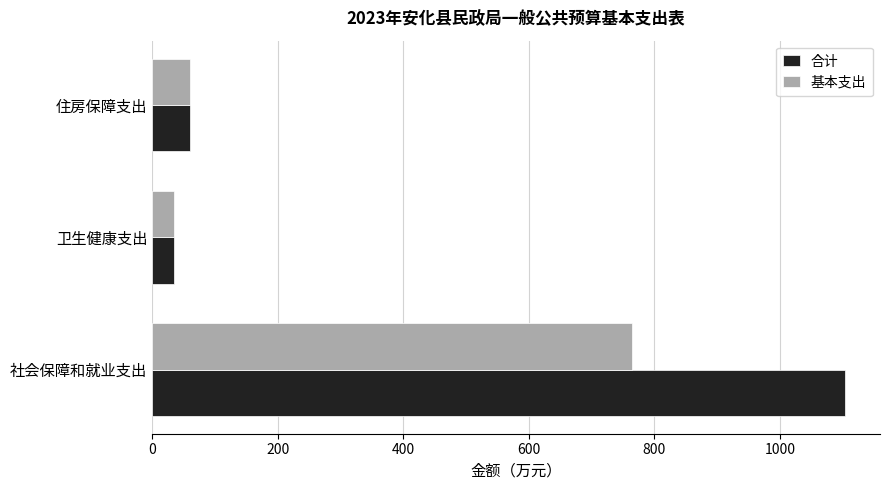

Count the number of data series in this chart.

2